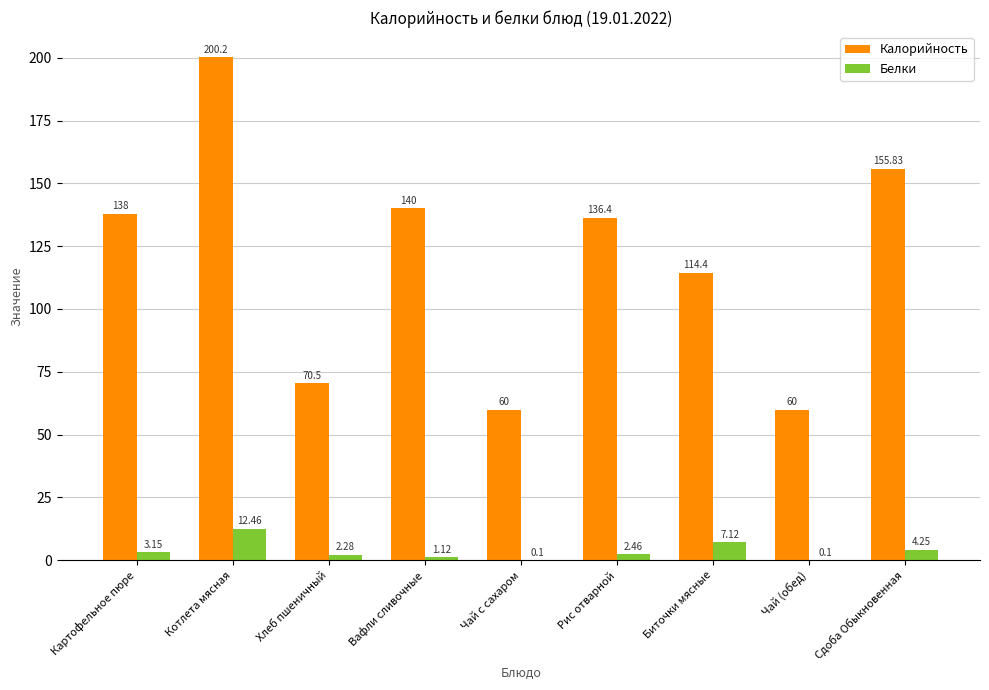

Where does the Калорийность series first go above 136?

Картофельное пюре